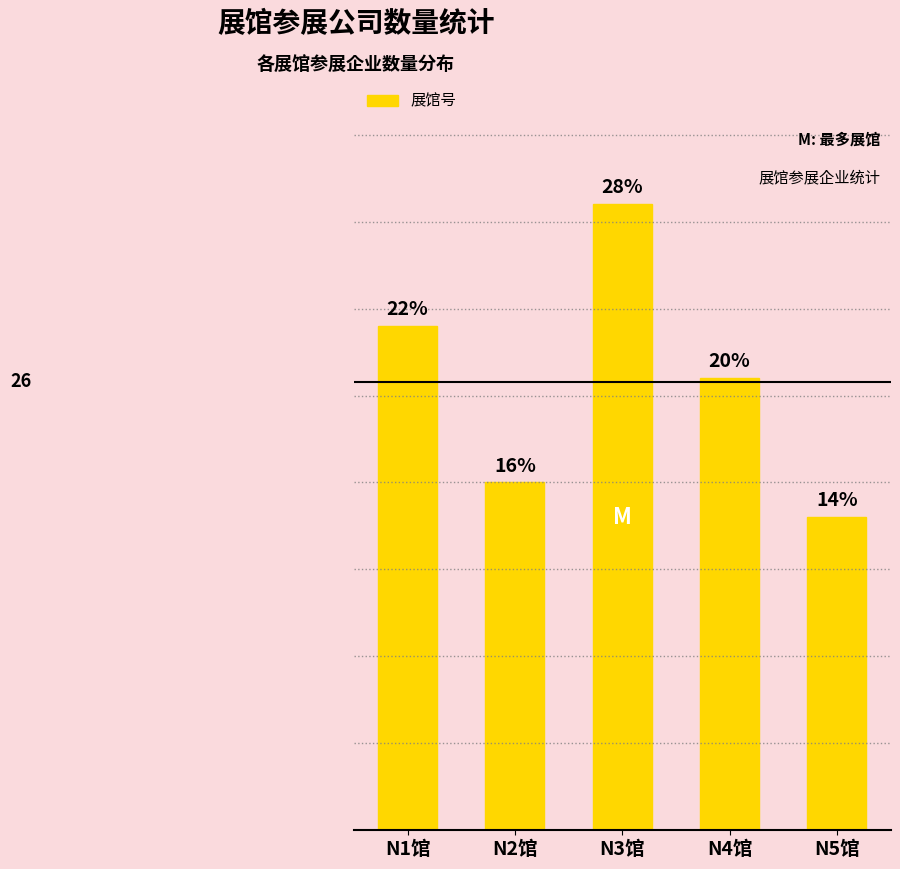

List the labels in order of value, smallest first.

N5馆, N2馆, N4馆, N1馆, N3馆